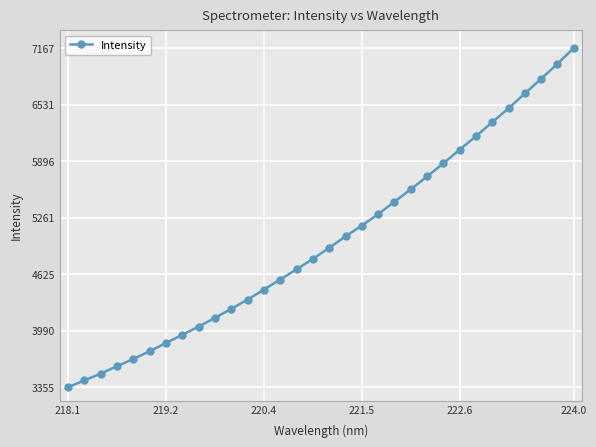

What is the greatest value displayed?

7166.5